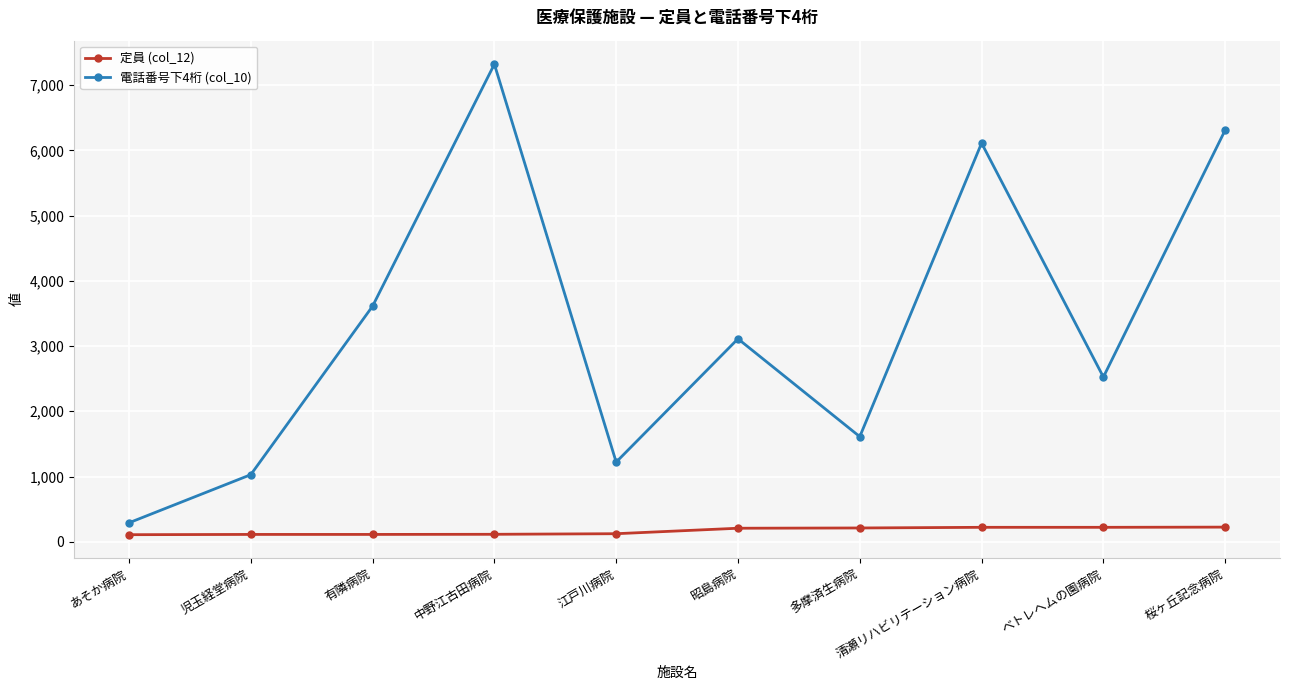

What is the label of the 8th point from the left?

清瀬リハビリテーション病院